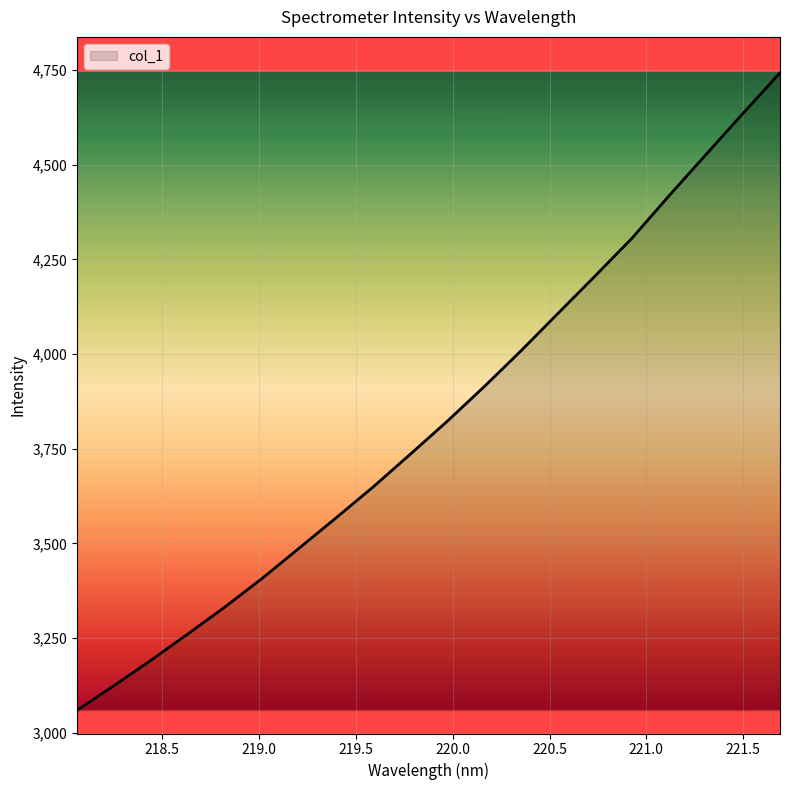

What is the greatest value displayed?

4742.3